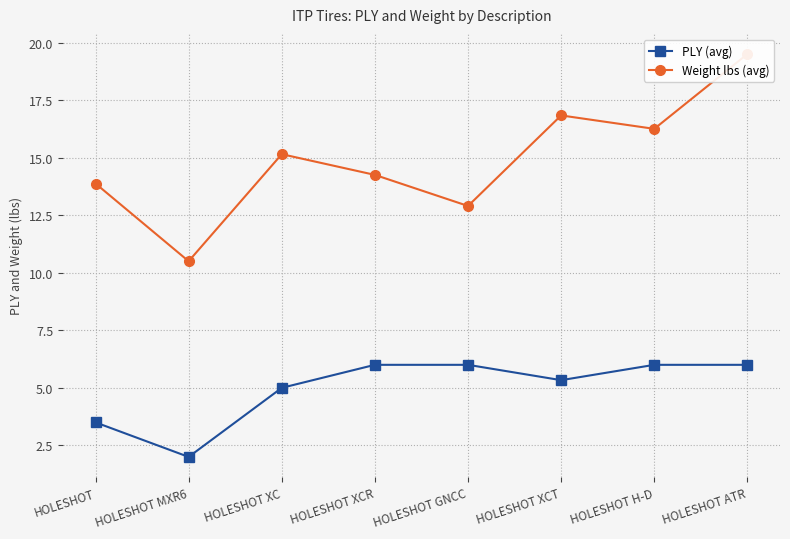

Where is the first local minimum for Weight lbs (avg)?

HOLESHOT MXR6